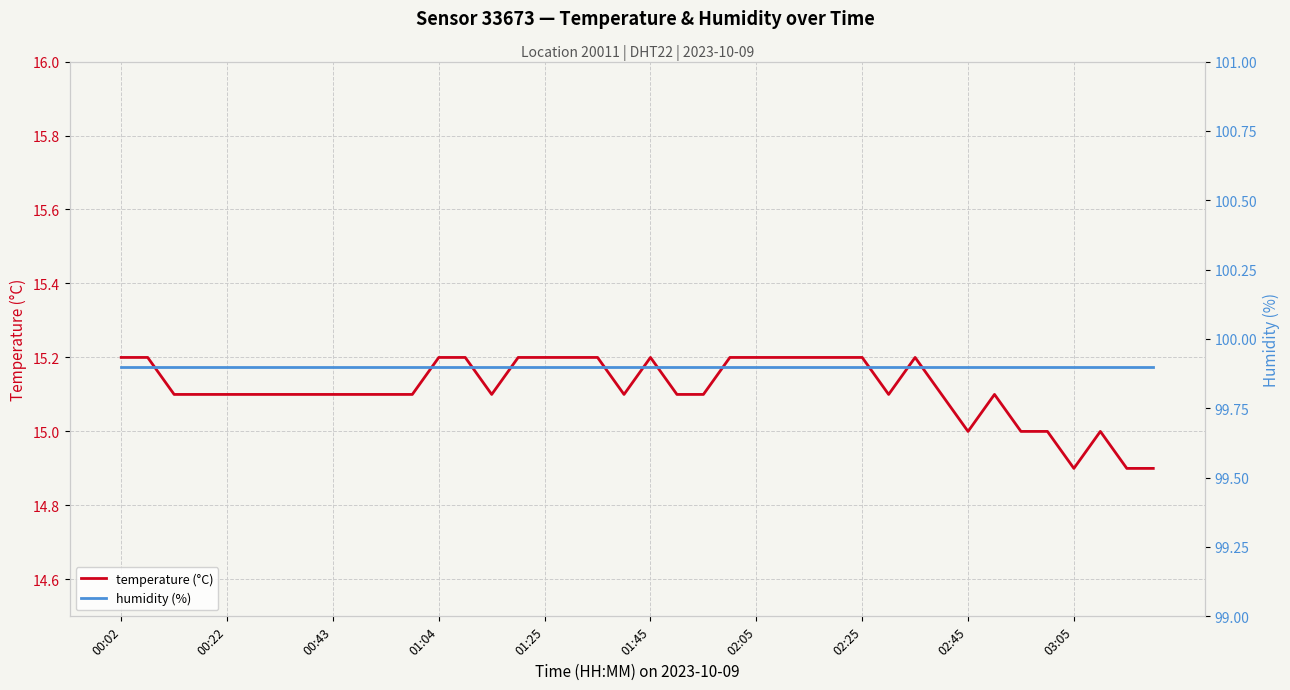

Is the value of humidity (%) at 21 greater than the value of temperature (°C) at 30?

Yes